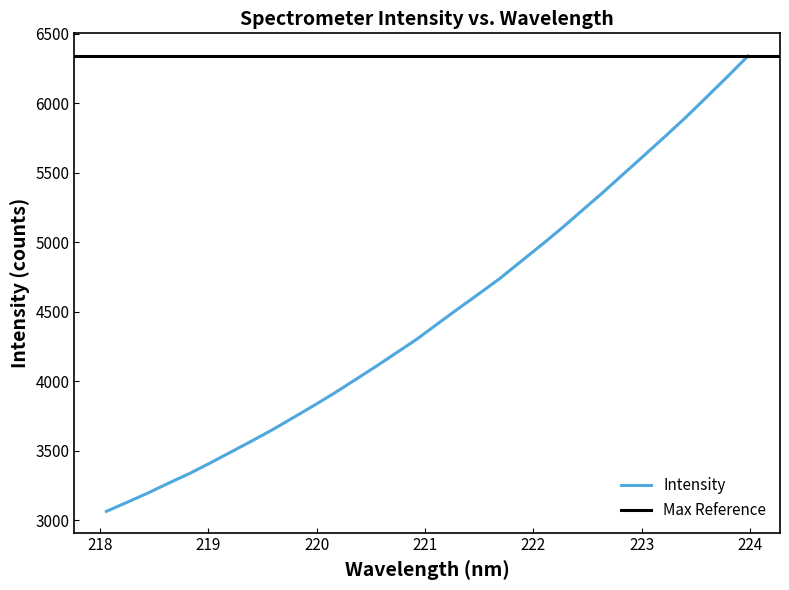

What position from the left is 221.1174?

17